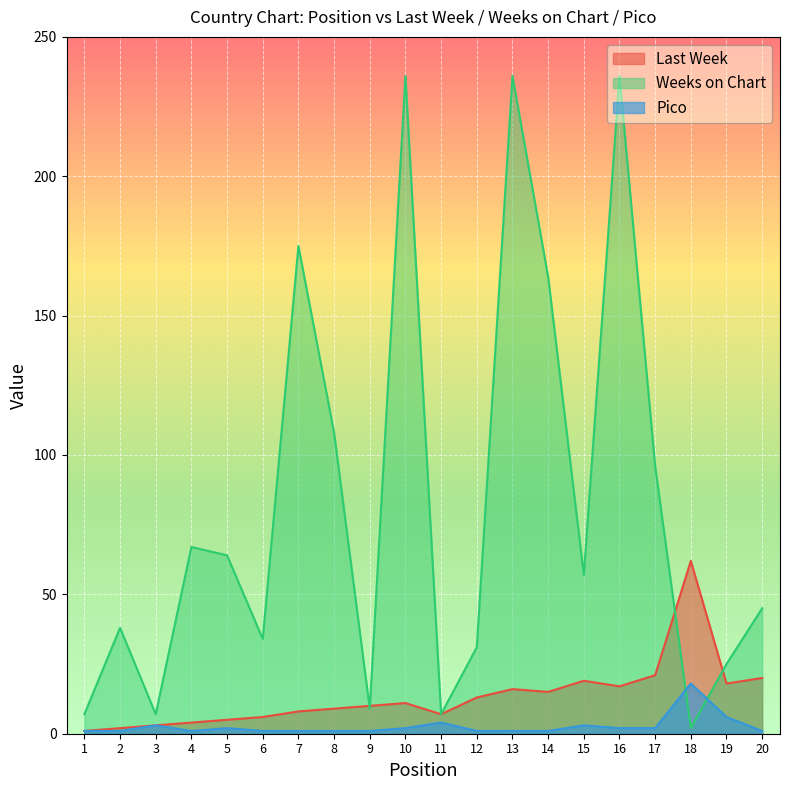

What is the value of the Pico point at the 9th from the left?

1